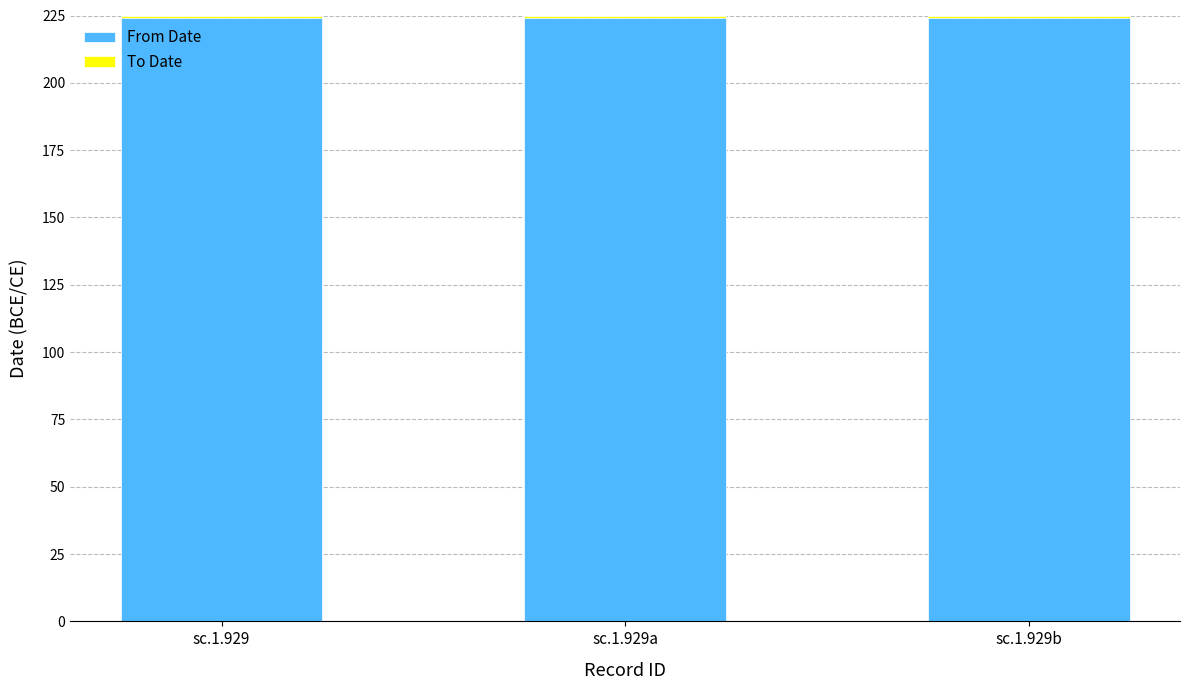

List the series in order of their peak value, highest first.

From Date, To Date